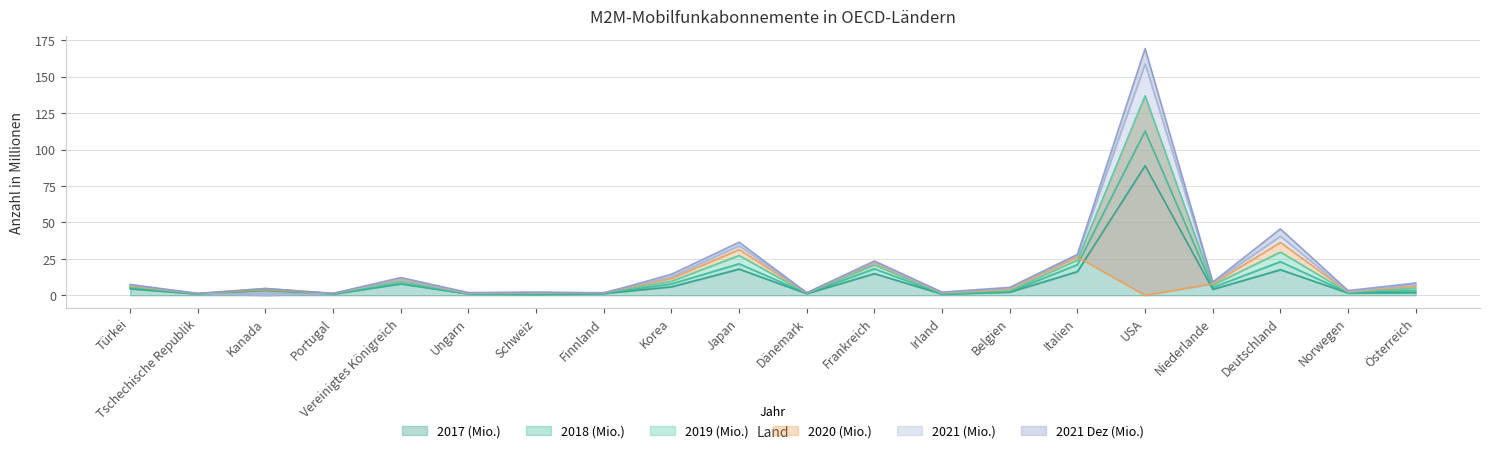

True or false: 2020 (Mio.) and 2017 (Mio.) cross at least once.

True